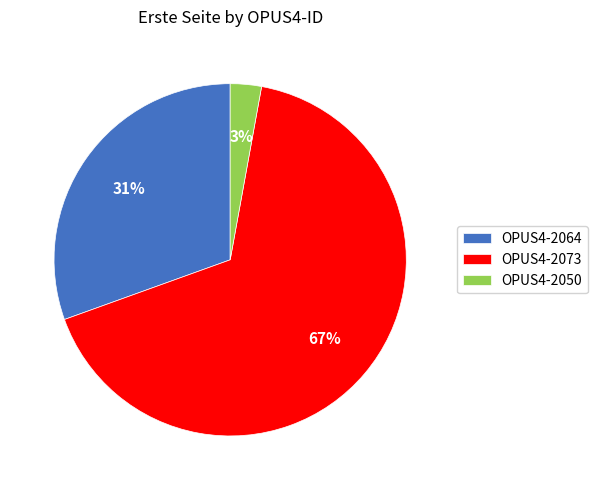

Between OPUS4-2050 and OPUS4-2073, which is larger?

OPUS4-2073